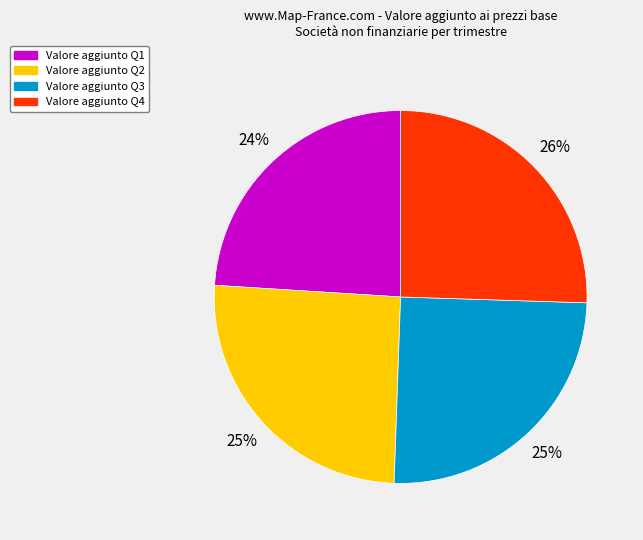

Does any single category account for the majority?

No